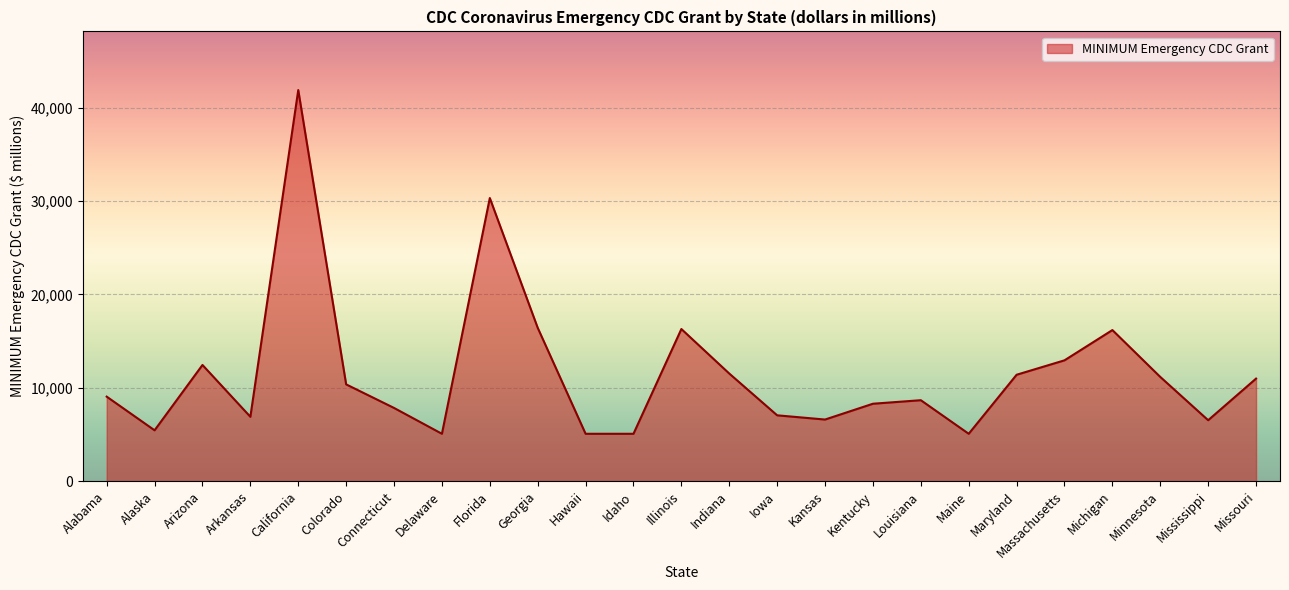

How many lines are shown in the chart?

1